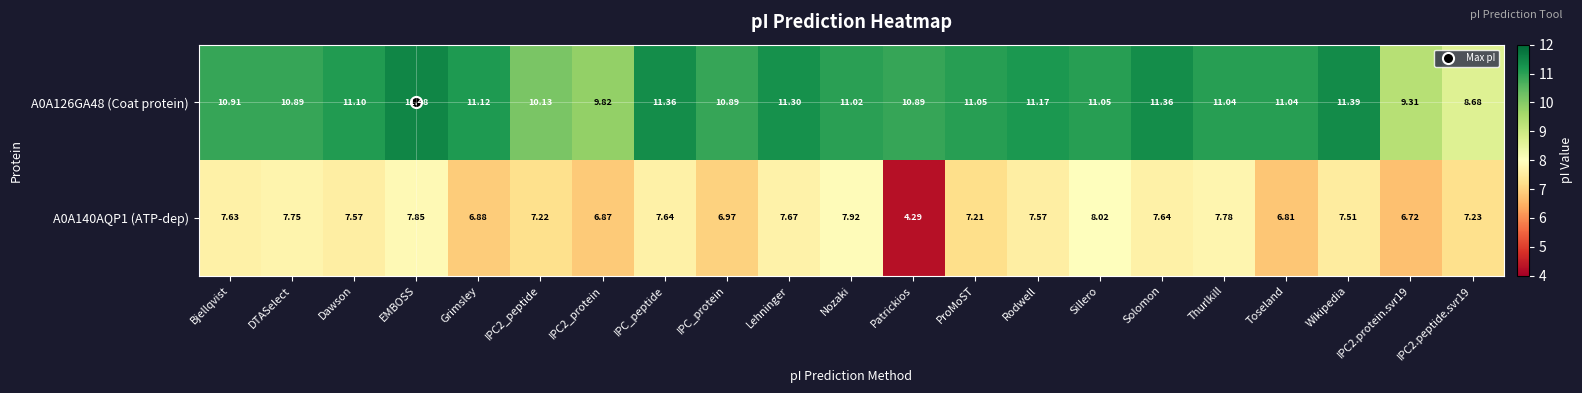

At which label does A0A126GA48 (Coat protein) first exceed 11?

Dawson